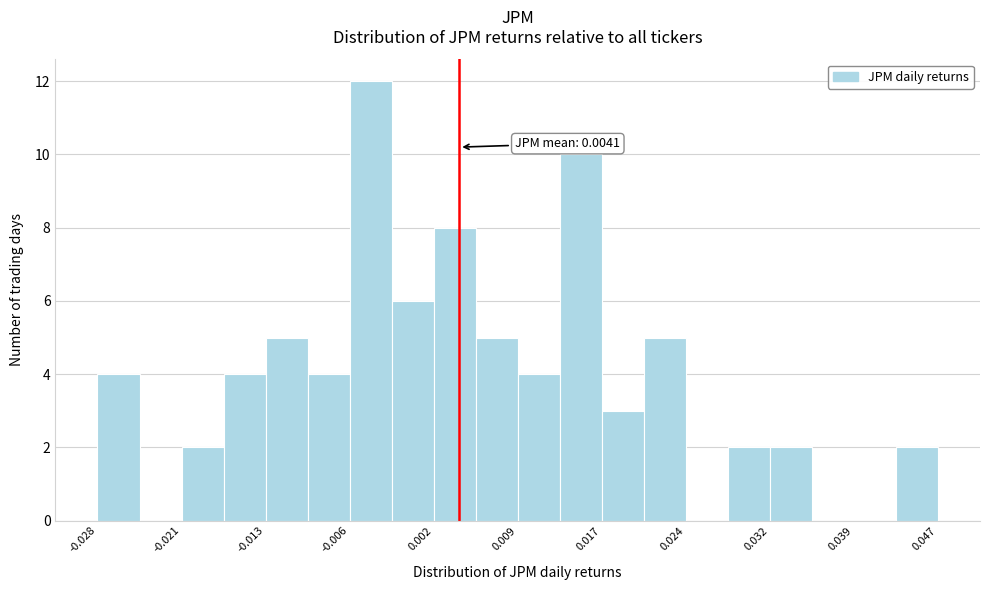

Read against the x-axis, roughly where is the centre of the tallest bar?

-0.004